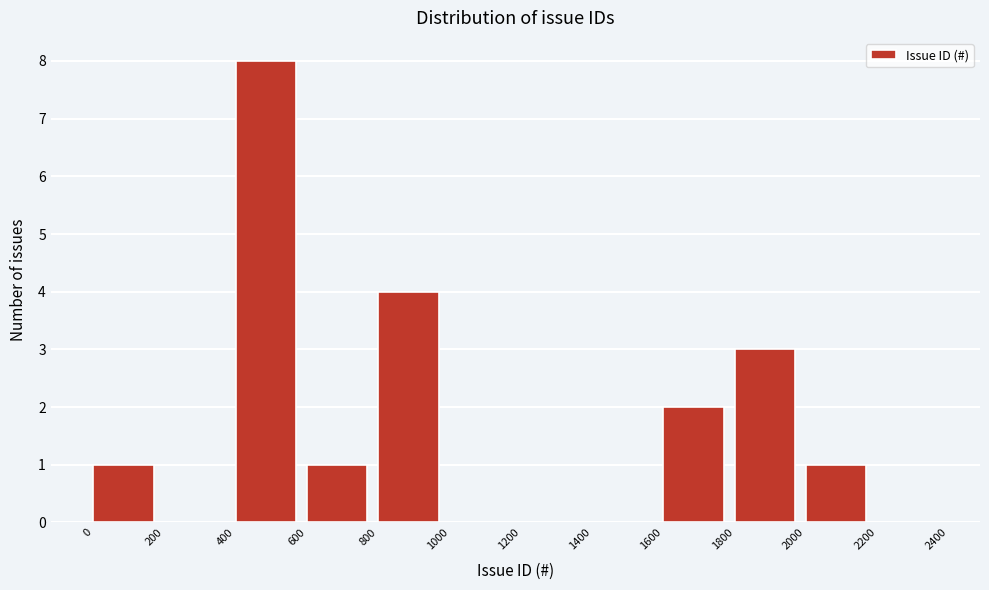

Which range on the x-axis has the tallest bar?

400 to 600